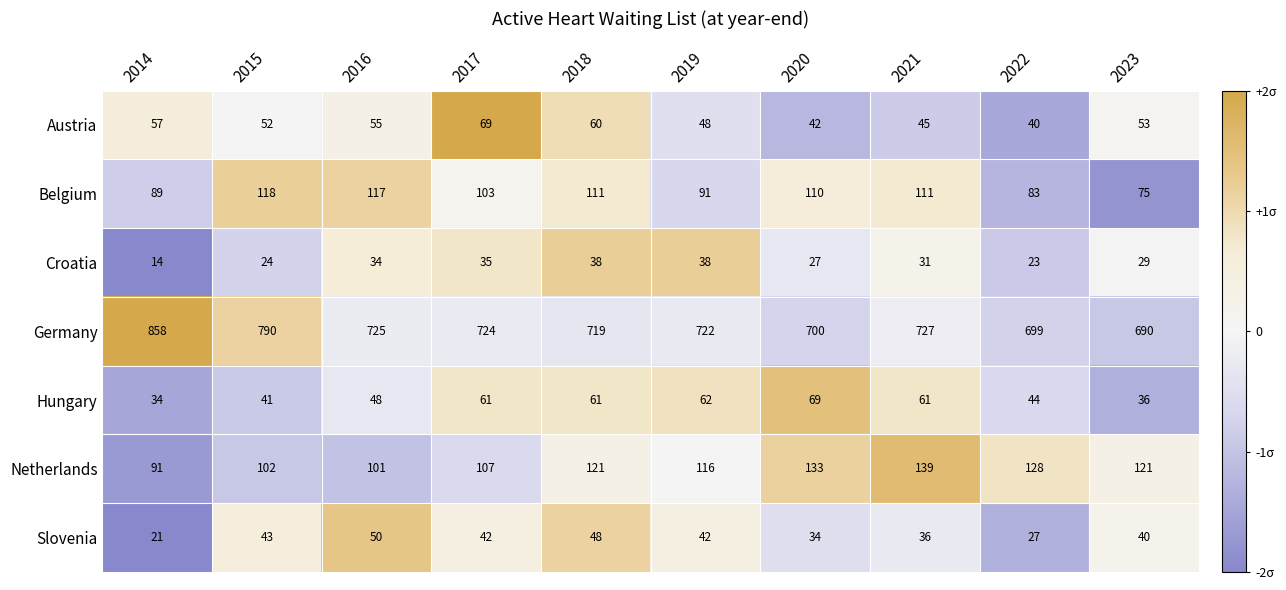

The value of Hungary at 2021 is 105. True or false?

False